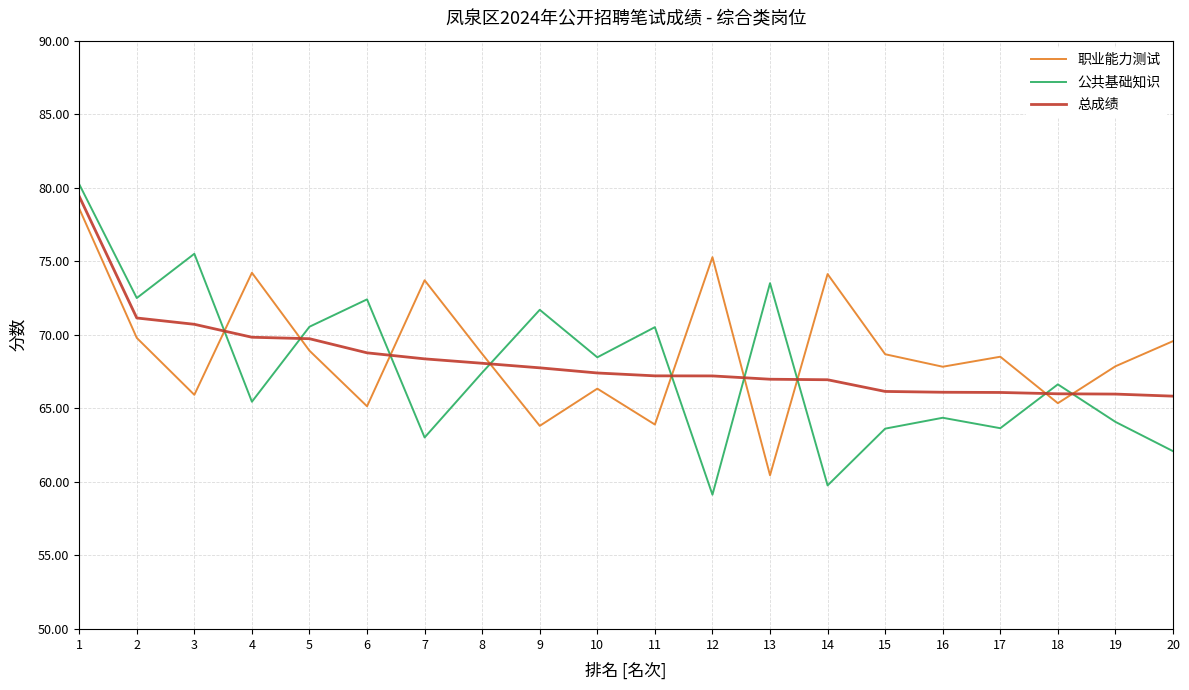

What is the average value of the 公共基础知识 series?

67.7